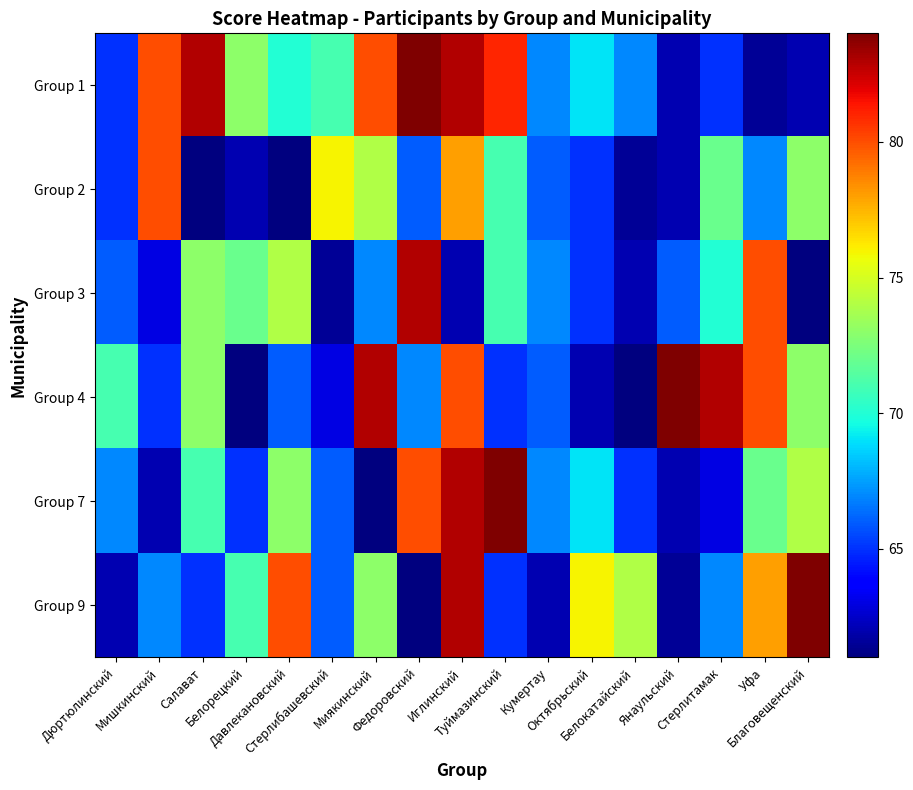

How many distinct data groups are displayed?

6